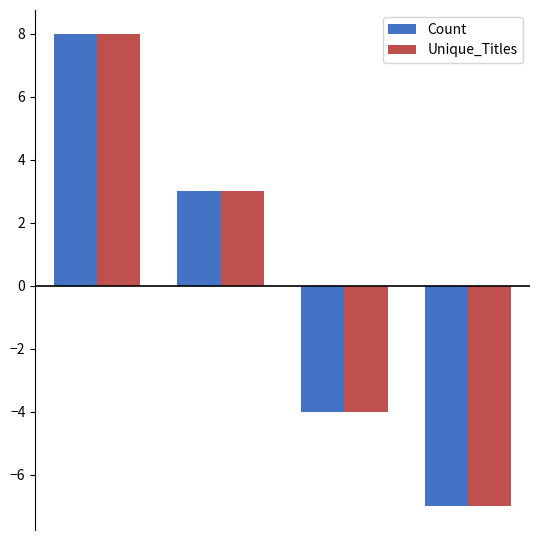

Does the chart contain stacked bars?

No